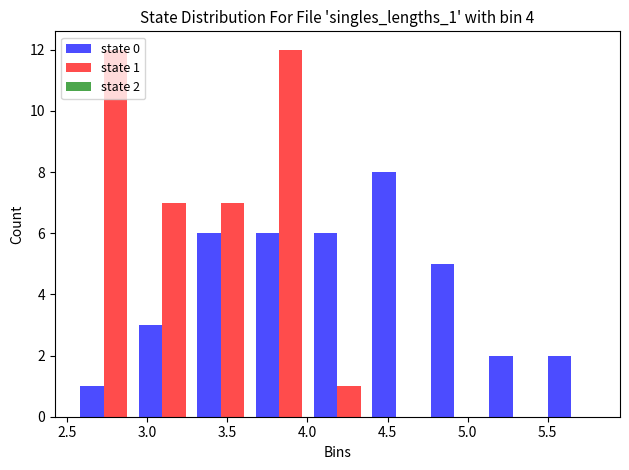

In the state 0 series, which range on the x-axis has the tallest bar?

4.35 to 4.75